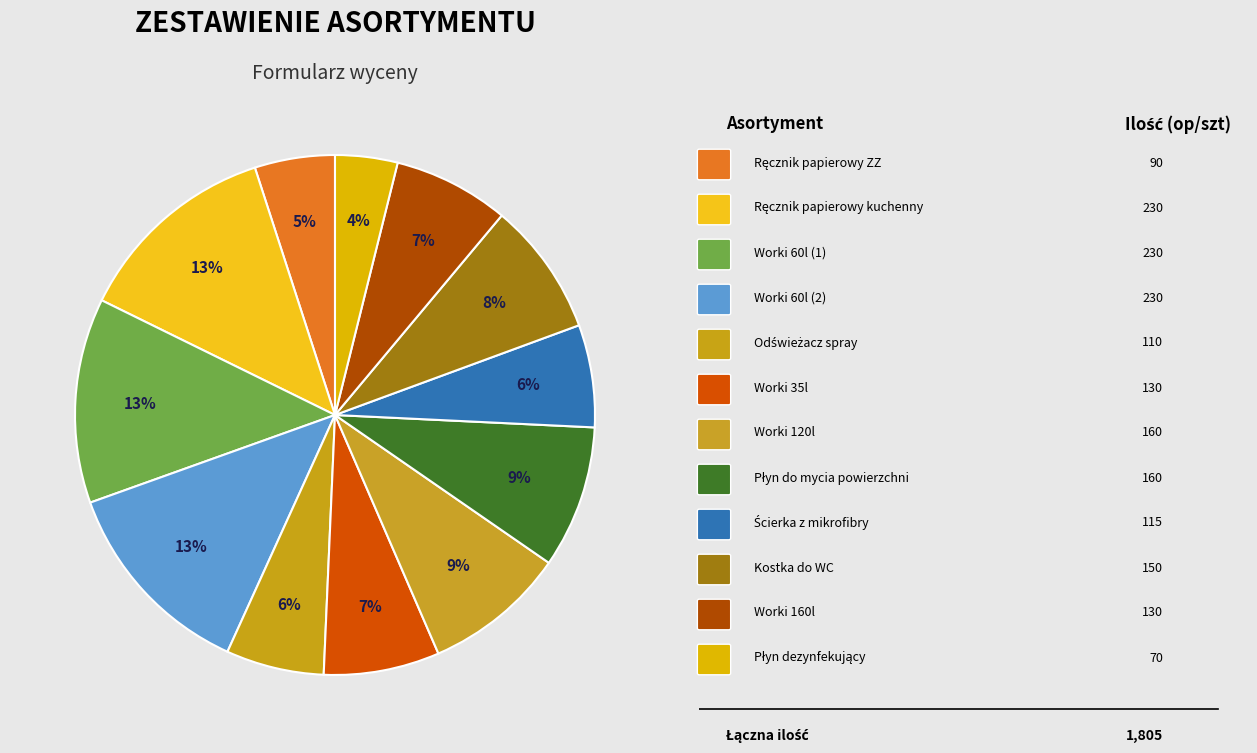

How many segments does this pie chart have?

12